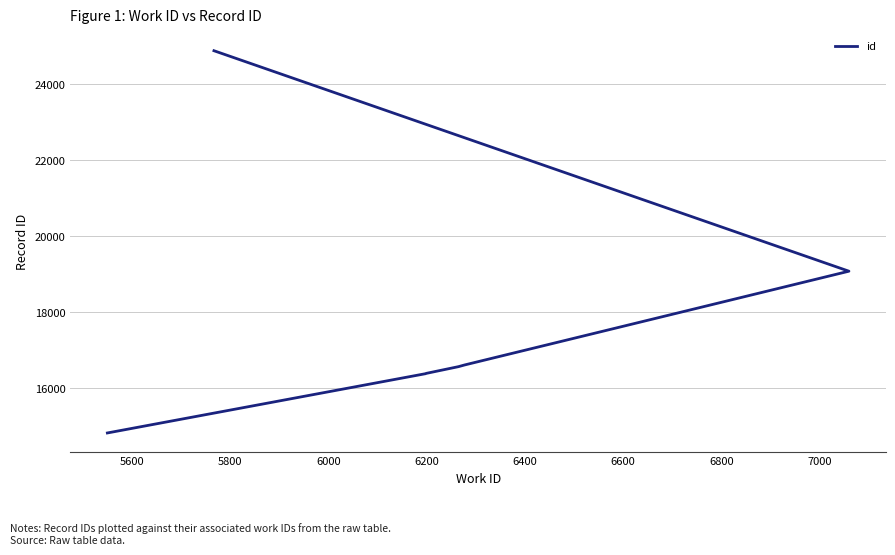

What is the maximum value shown in the chart?

24881